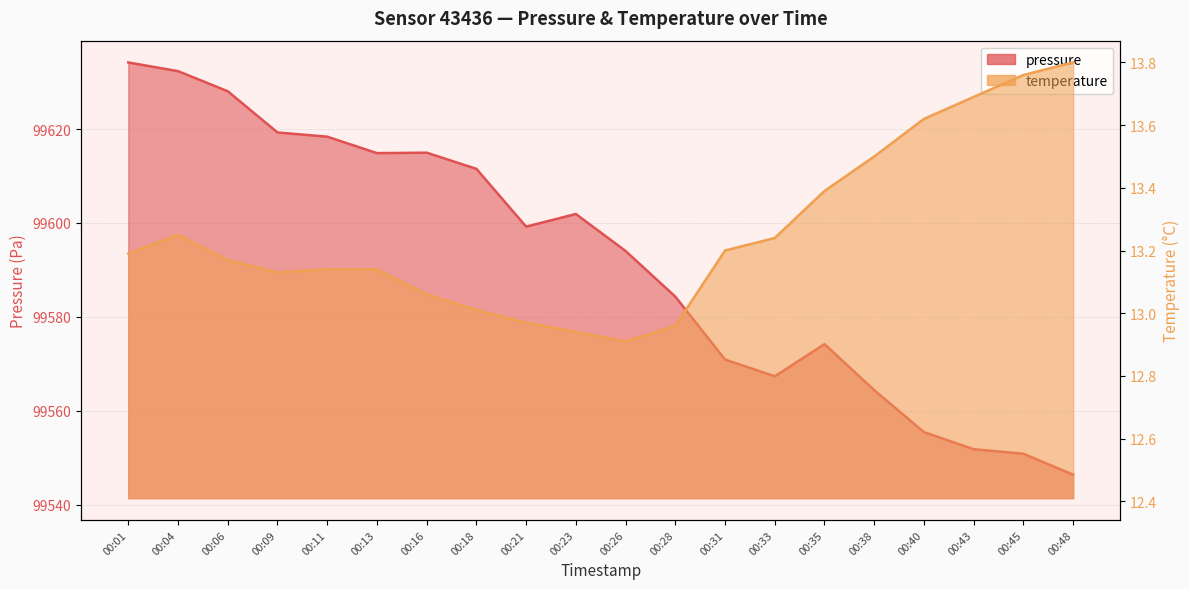

What is the value of the temperature point at the 10th from the left?

12.9